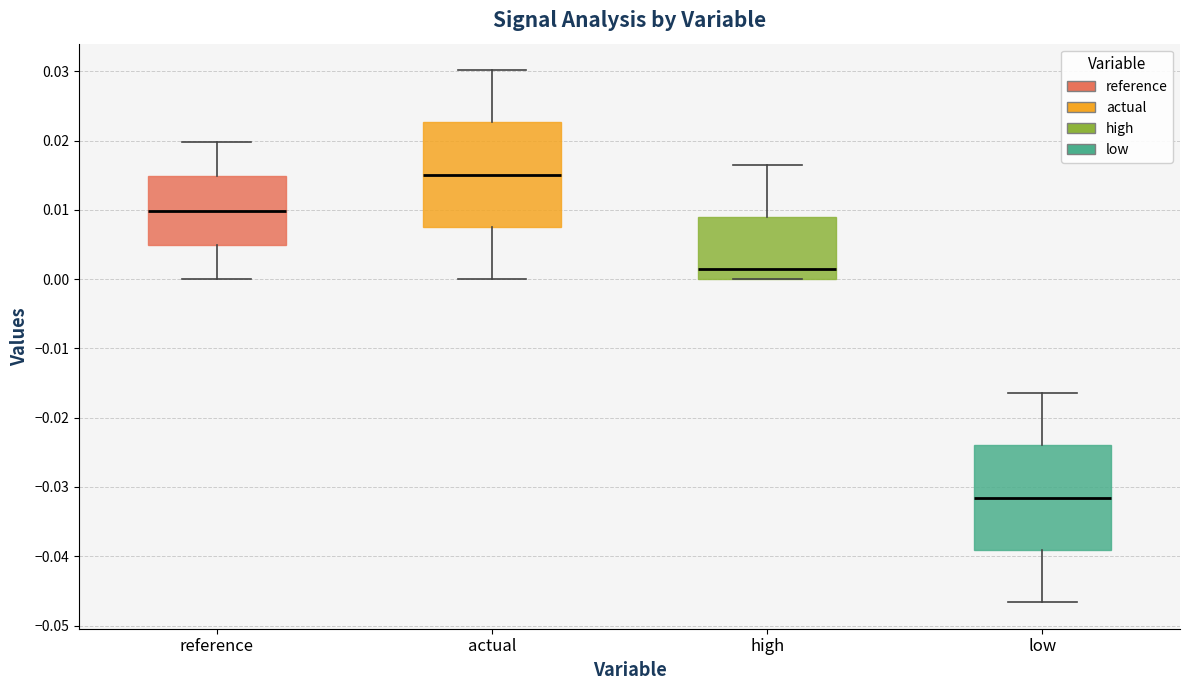

Which box has the lowest median line?

low